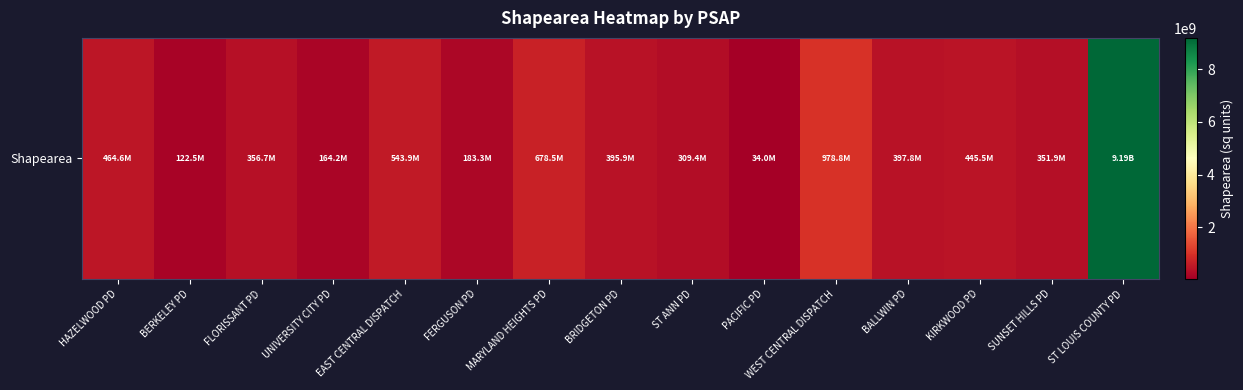

The chart shows a value of 324796197.5 at HAZELWOOD PD. True or false?

False